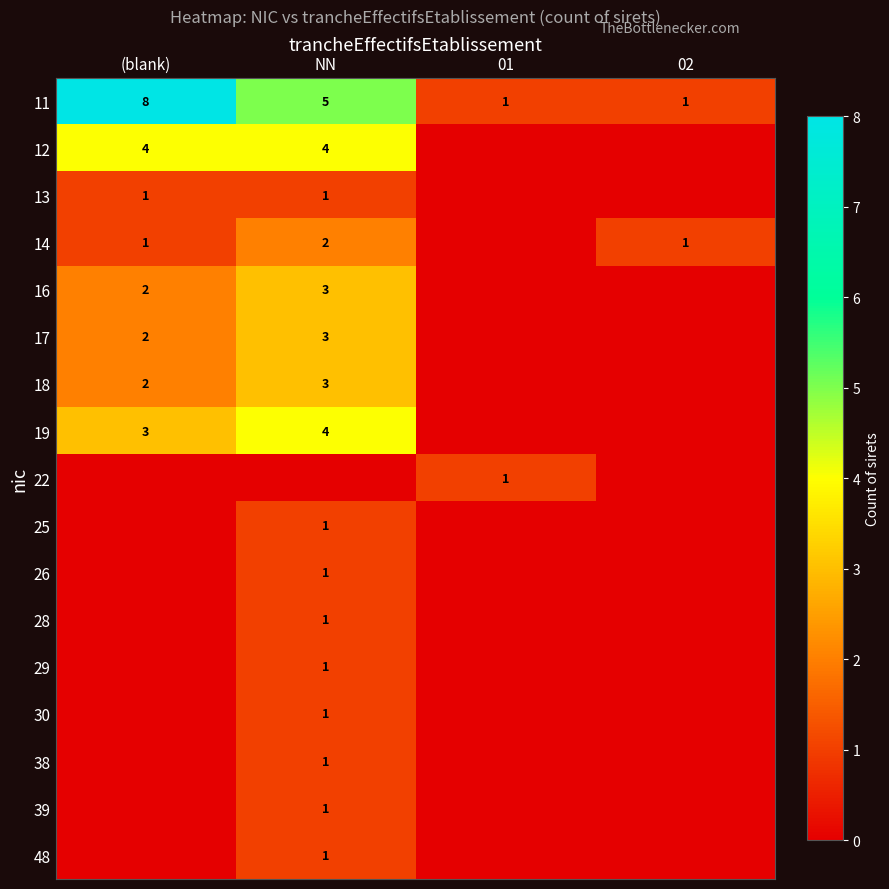

Which category has the highest value across all series?

(blank)